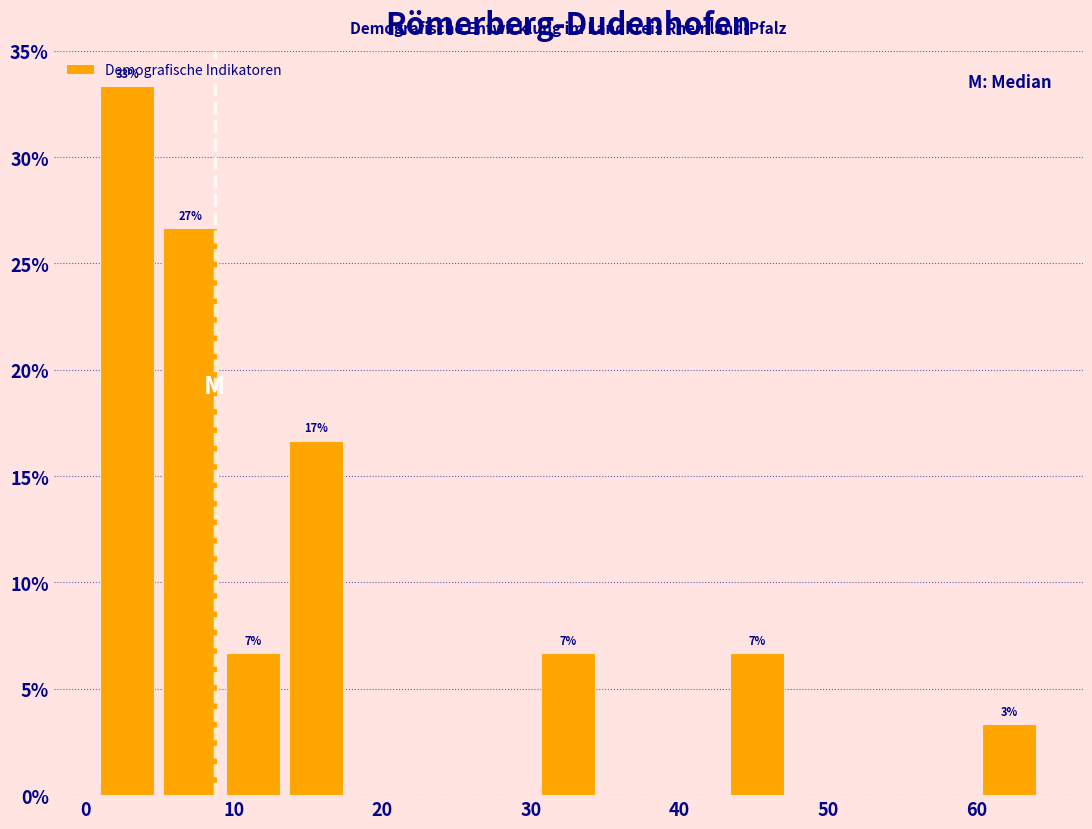

Over which range of the x-axis is the bar tallest?

1 to 5